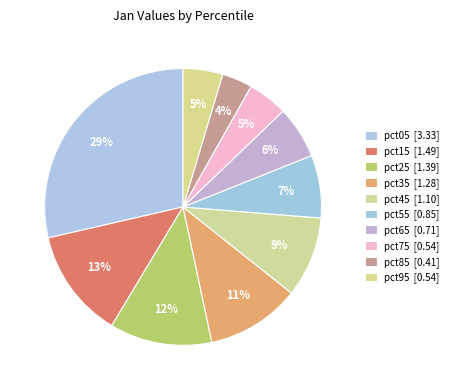

To the nearest percent, what is the combined percentage of pct35 and pct75?

16%